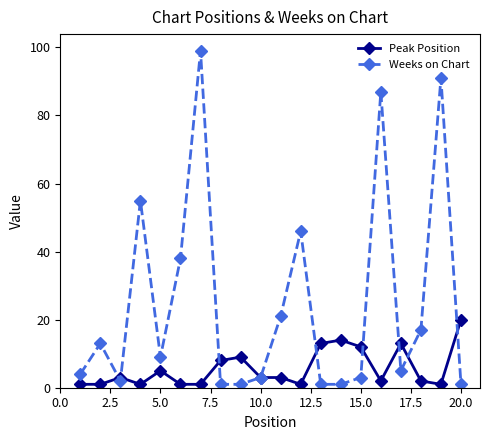

List the series in order of their overall mean, highest first.

Weeks on Chart, Peak Position